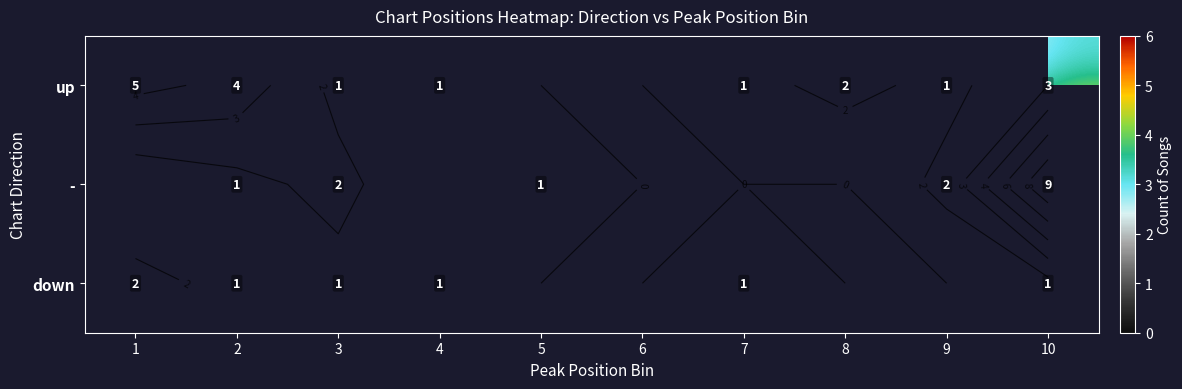

What is the difference between the highest and lowest values at 9?

1.0